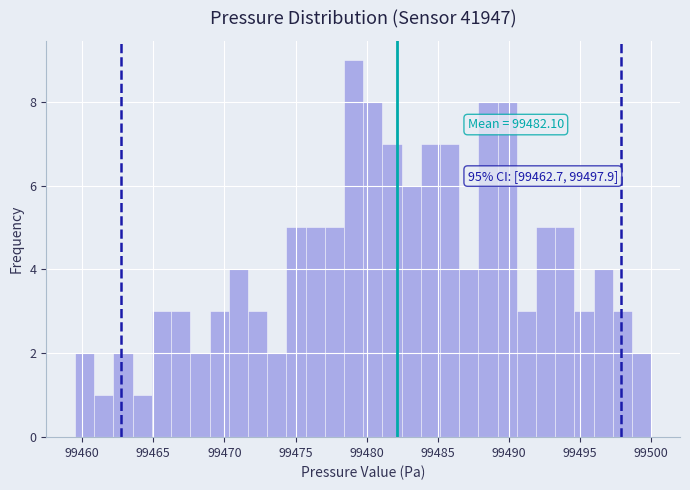

Around what value on the x-axis is the tallest bar? Give the approximate position of its centre, as read against the axis.

99479.0